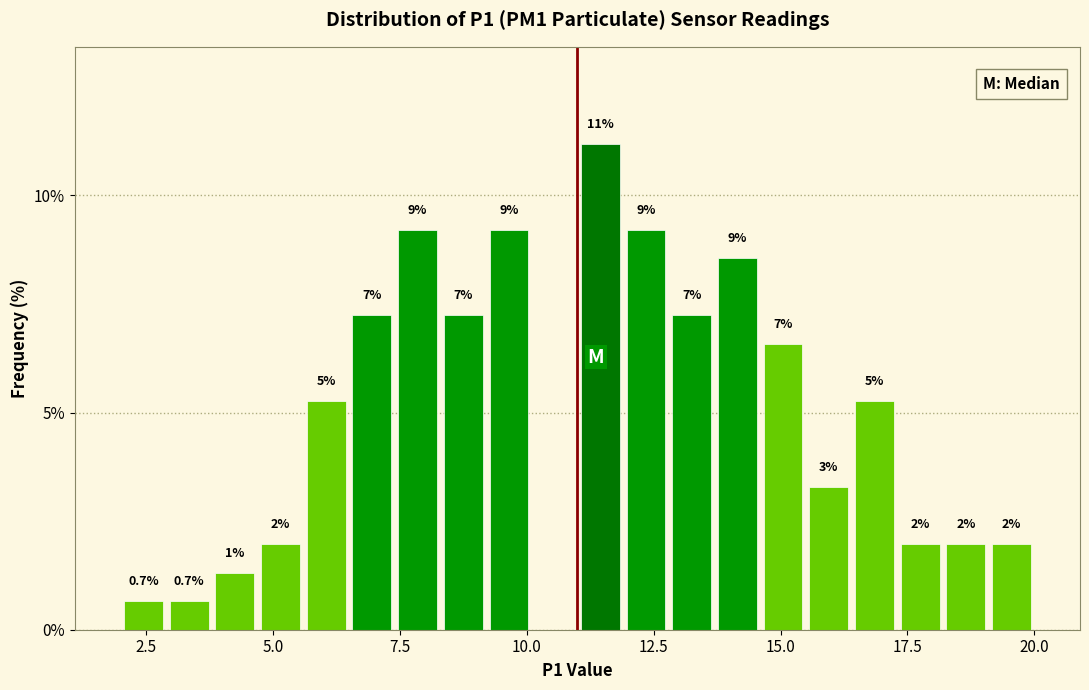

Read against the x-axis, roughly where is the centre of the tallest bar?

11.5